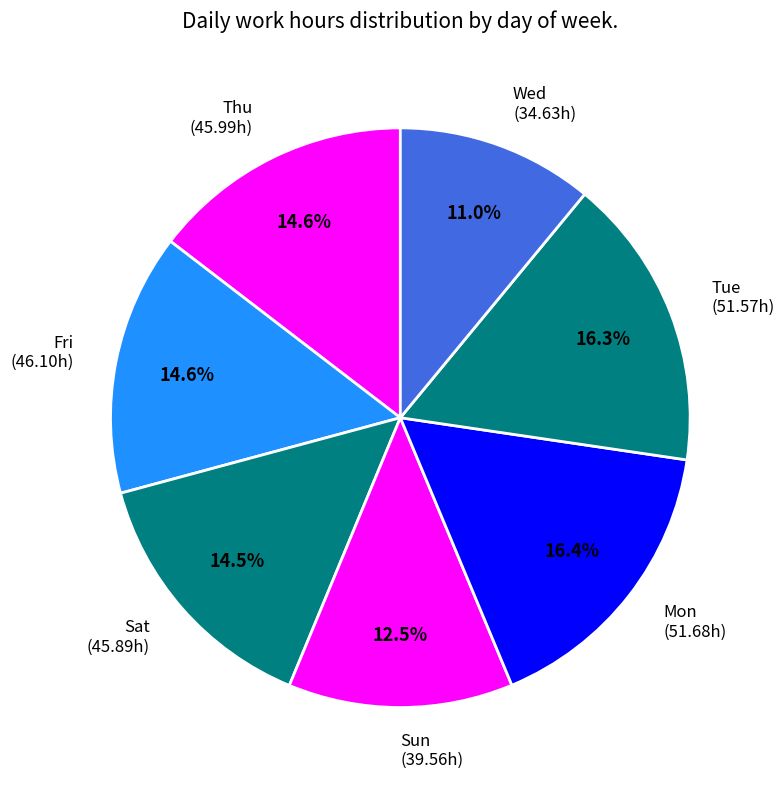

To the nearest percent, what is the average slice percentage?

14%